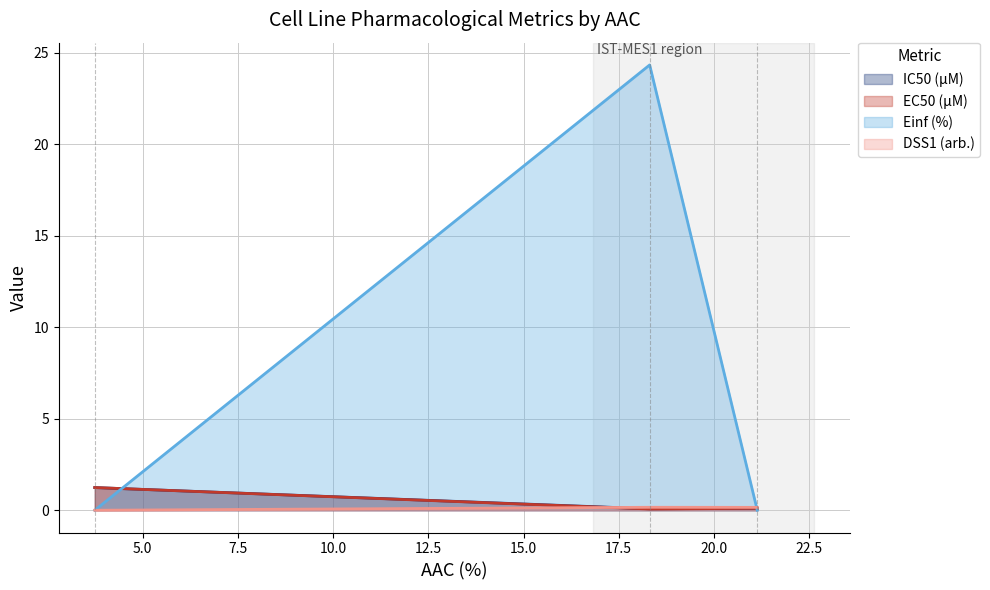

What is the sum of the IC50 (µM) values at IST-MES1 and MSTO-211H?

1.3